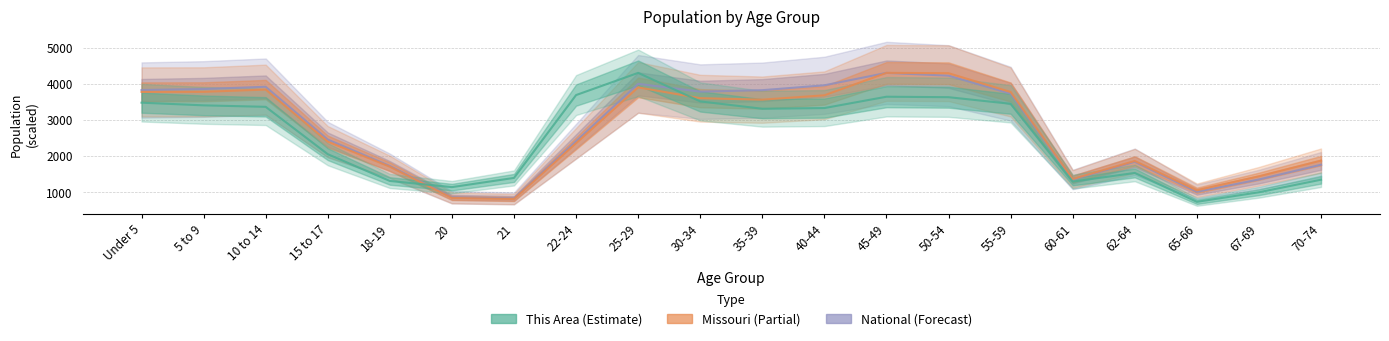

The value of This Area at 30-34 is 6244.1. True or false?

False